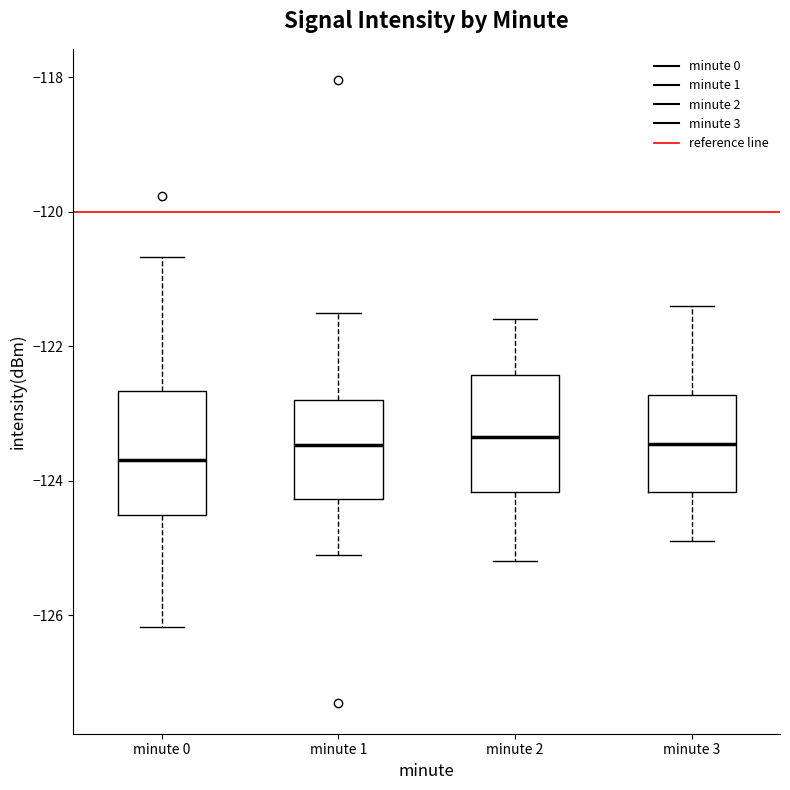

Where is the upper edge of the box for minute 0 on the y-axis? The values are not printed on the chart, so give them approximately, as read against the axis.

-122.6